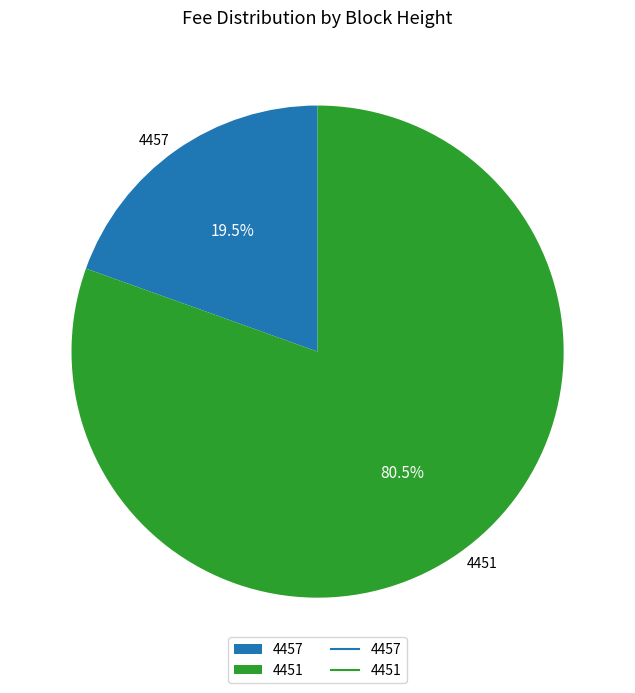

How many segments does this pie chart have?

2